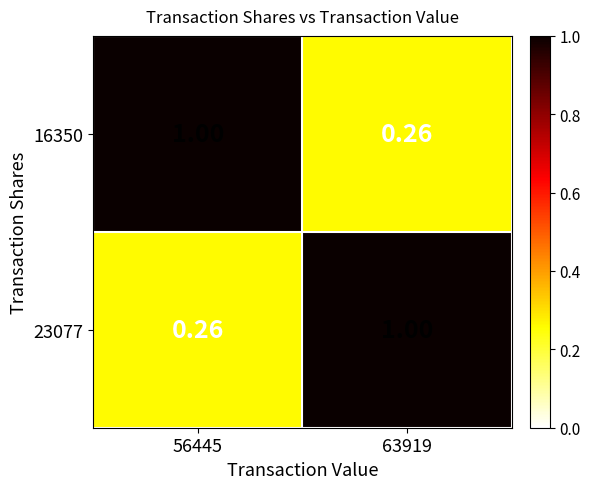

What is the smallest value displayed?

0.3